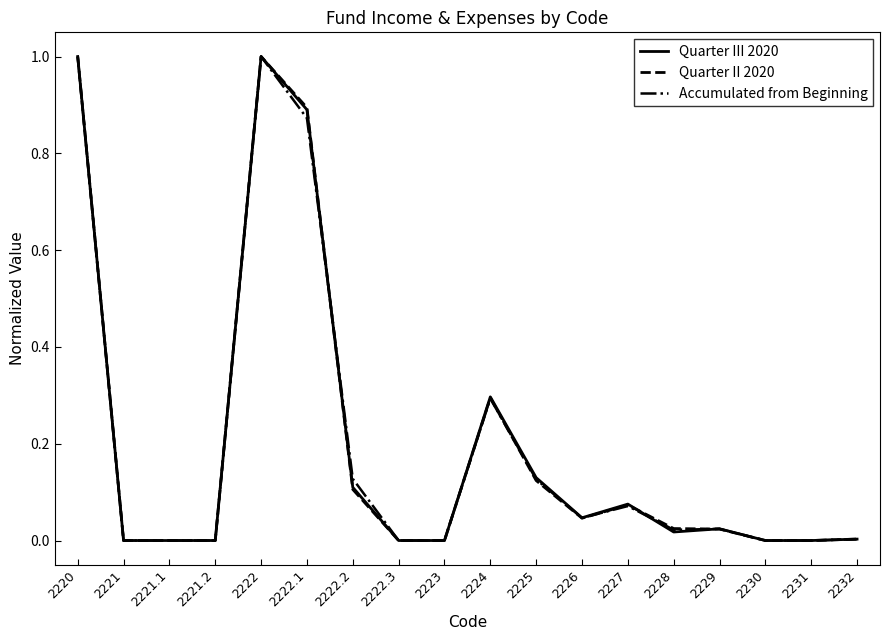

What position from the right is 2220?

18